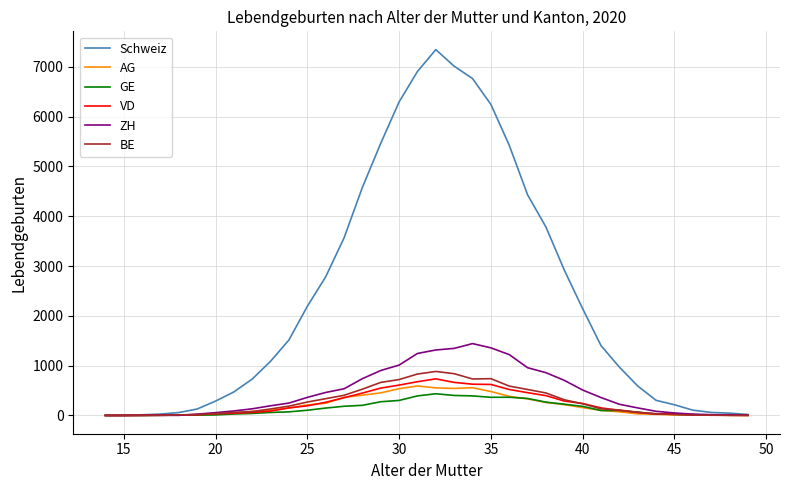

True or false: BE has more than 2 interior local peaks.

True